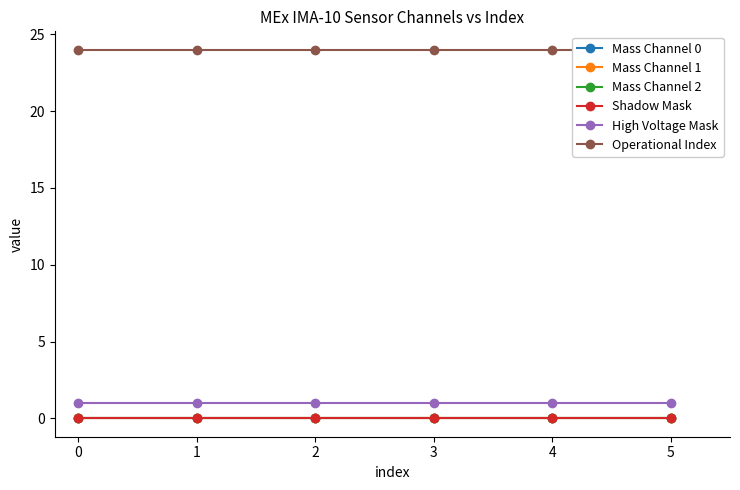

True or false: Shadow Mask and Mass Channel 2 cross at least once.

False